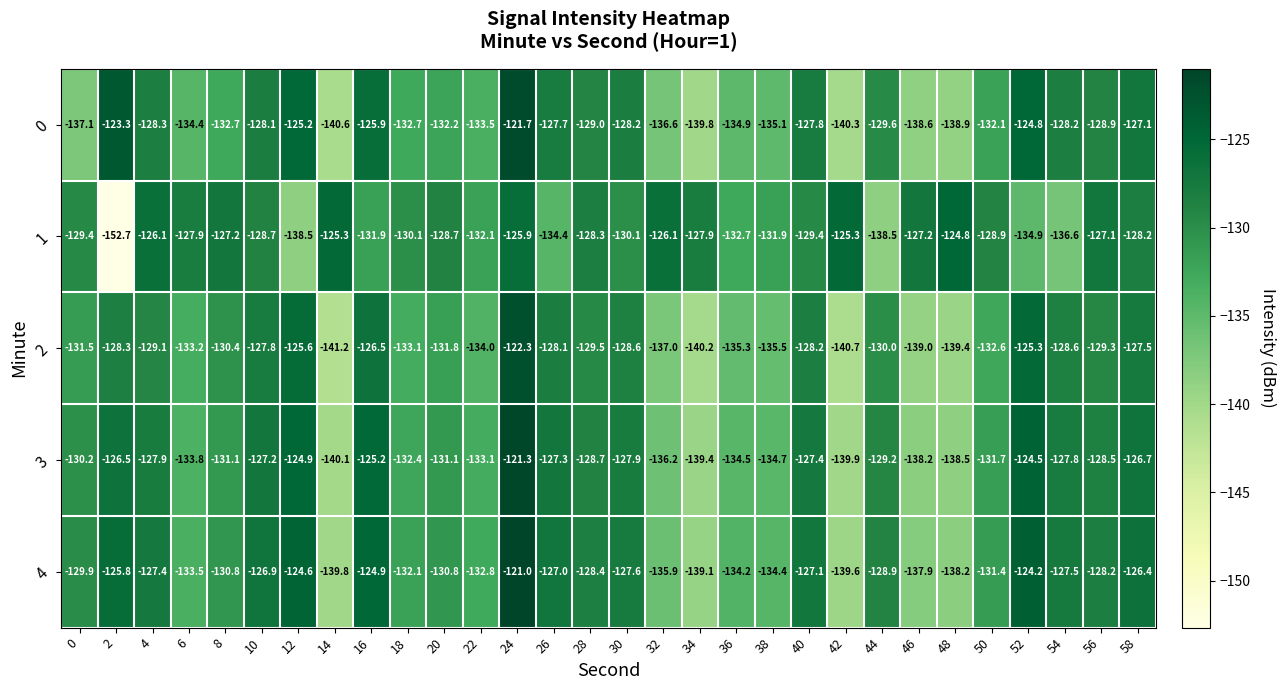

Rank the series at 36 from highest to lowest value.

1, 4, 3, 0, 2